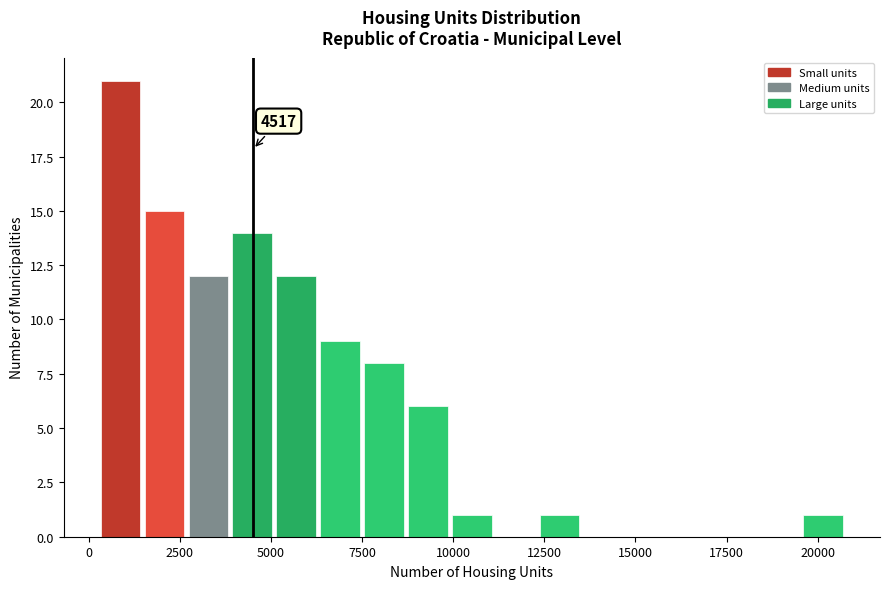

Read against the x-axis, roughly where is the centre of the tallest bar?

1000